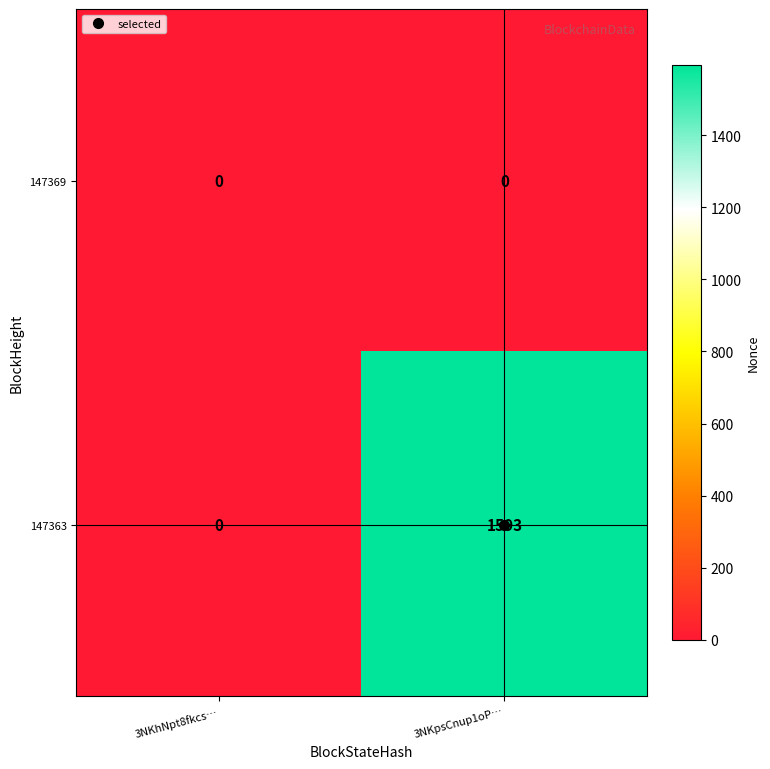

List the labels in order of 147363 value, largest first.

3NKpsCnup1oP…, 3NKhNpt8fkcs…